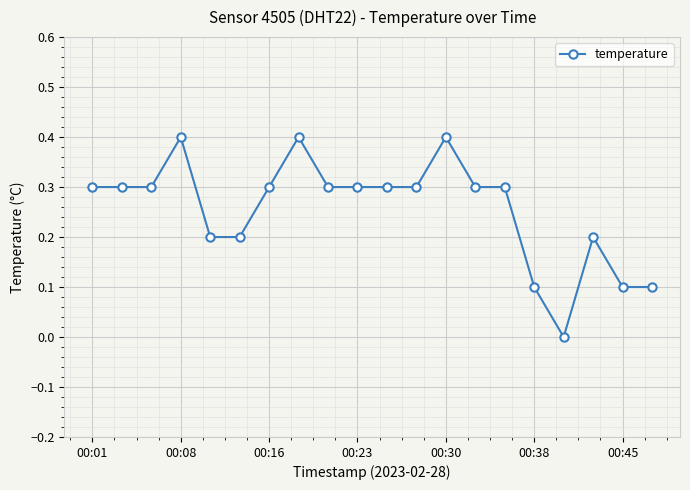

True or false: there are more than 1 points higher than both neighbors.

True